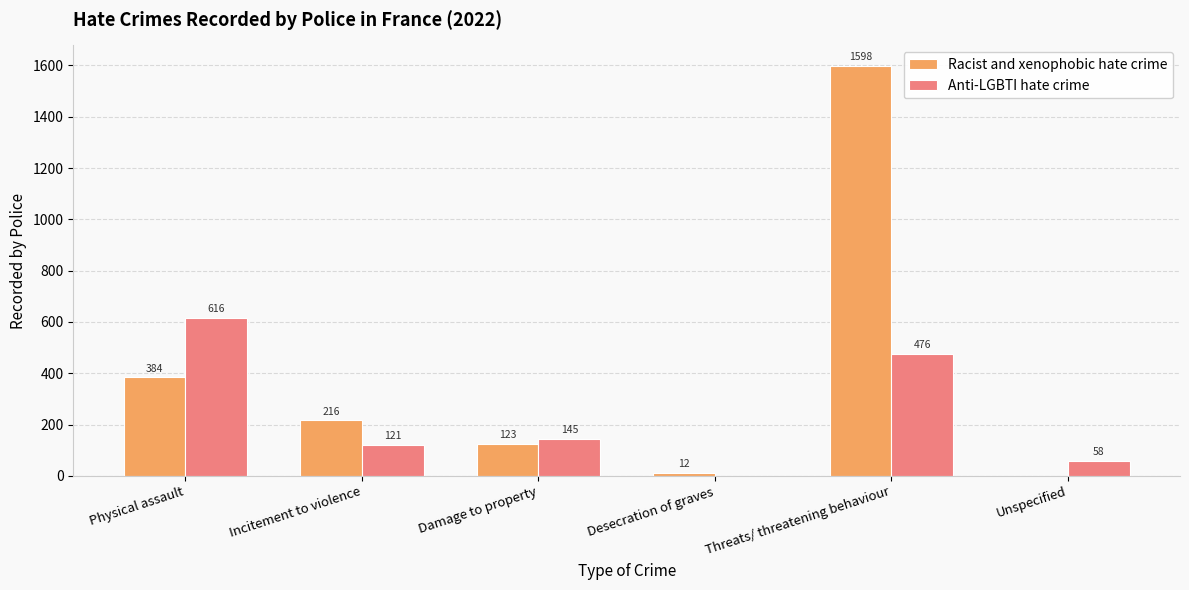

Is it true that Anti-LGBTI hate crime equals 616 at Physical assault?

True